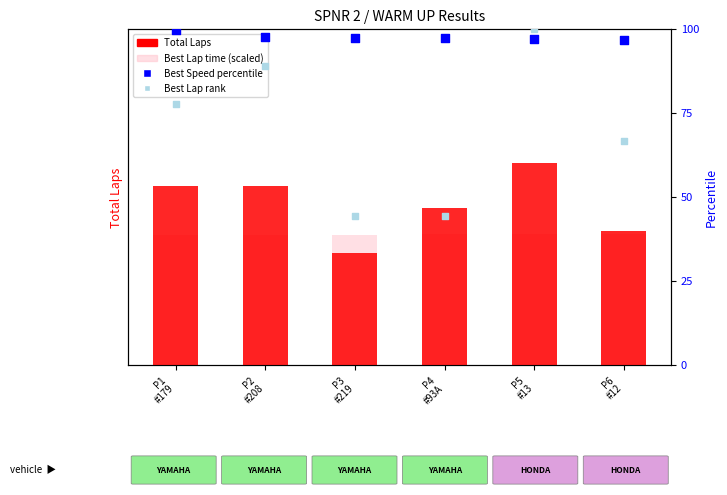

Which series contains the highest Y value?

Best Lap rank